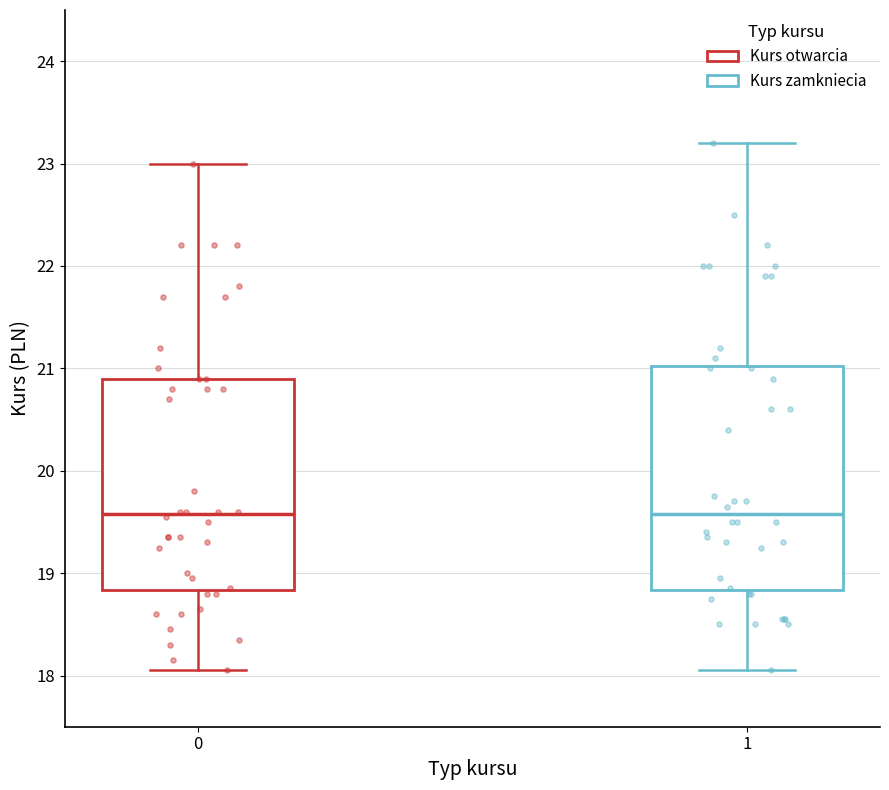

Comparing the boxes themselves (not the whiskers), which one is the tallest?

1